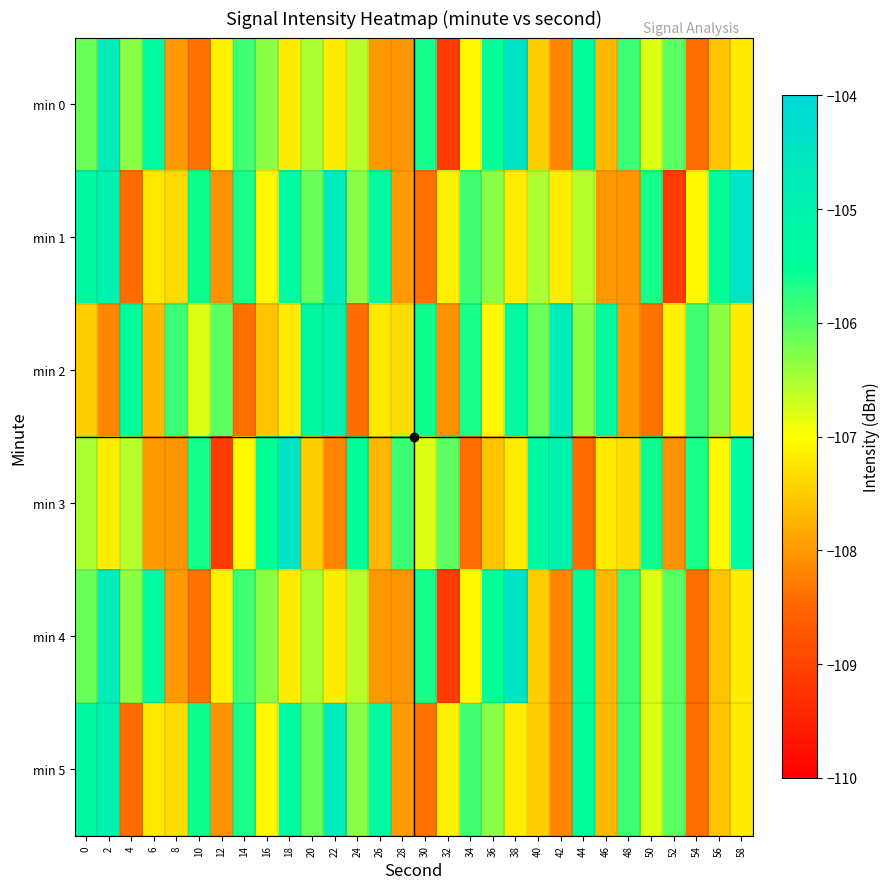

Reading left to right, transcribe all the data shown in this chart.

min 0: 0=-106.1	2=-104.7	4=-106.3	6=-105.3	8=-108.0	10=-108.4	12=-107.1	14=-105.9	16=-106.3	18=-107.2	20=-106.5	22=-107.2	24=-106.6	26=-108.0	28=-108.0	30=-105.6	32=-109.1	34=-107.1	36=-105.5	38=-104.5	40=-107.5	42=-108.2	44=-105.4	46=-107.7	48=-105.8	50=-106.8	52=-106.0	54=-108.4	56=-107.6	58=-107.2
min 1: 0=-105.3	2=-105.0	4=-108.4	6=-107.2	8=-107.3	10=-105.6	12=-108.1	14=-105.7	16=-107.1	18=-105.3	20=-106.1	22=-104.7	24=-106.3	26=-105.3	28=-108.0	30=-108.4	32=-107.1	34=-105.9	36=-106.3	38=-107.2	40=-106.5	42=-107.2	44=-106.6	46=-108.0	48=-108.0	50=-105.6	52=-109.1	54=-107.1	56=-105.5	58=-104.5
min 2: 0=-107.5	2=-108.2	4=-105.4	6=-107.7	8=-105.8	10=-106.8	12=-106.0	14=-108.4	16=-107.6	18=-107.2	20=-105.3	22=-105.0	24=-108.4	26=-107.2	28=-107.3	30=-105.6	32=-108.1	34=-105.7	36=-107.1	38=-105.3	40=-106.1	42=-104.7	44=-106.3	46=-105.3	48=-108.0	50=-108.4	52=-107.1	54=-105.9	56=-106.3	58=-107.2
min 3: 0=-106.5	2=-107.2	4=-106.6	6=-108.0	8=-108.0	10=-105.6	12=-109.1	14=-107.1	16=-105.5	18=-104.5	20=-107.5	22=-108.2	24=-105.4	26=-107.7	28=-105.8	30=-106.8	32=-106.0	34=-108.4	36=-107.6	38=-107.2	40=-105.3	42=-105.0	44=-108.4	46=-107.2	48=-107.3	50=-105.6	52=-108.1	54=-105.7	56=-107.1	58=-105.3
min 4: 0=-106.1	2=-104.7	4=-106.3	6=-105.3	8=-108.0	10=-108.4	12=-107.1	14=-105.9	16=-106.3	18=-107.2	20=-106.5	22=-107.2	24=-106.6	26=-108.0	28=-108.0	30=-105.6	32=-109.1	34=-107.1	36=-105.5	38=-104.5	40=-107.5	42=-108.2	44=-105.4	46=-107.7	48=-105.8	50=-106.8	52=-106.0	54=-108.4	56=-107.6	58=-107.2
min 5: 0=-105.3	2=-105.0	4=-108.4	6=-107.2	8=-107.3	10=-105.6	12=-108.1	14=-105.7	16=-107.1	18=-105.3	20=-106.1	22=-104.7	24=-106.3	26=-105.3	28=-108.0	30=-108.4	32=-107.1	34=-105.9	36=-106.3	38=-107.2	40=-107.5	42=-108.2	44=-105.4	46=-107.7	48=-105.8	50=-106.8	52=-106.0	54=-108.4	56=-107.6	58=-107.2